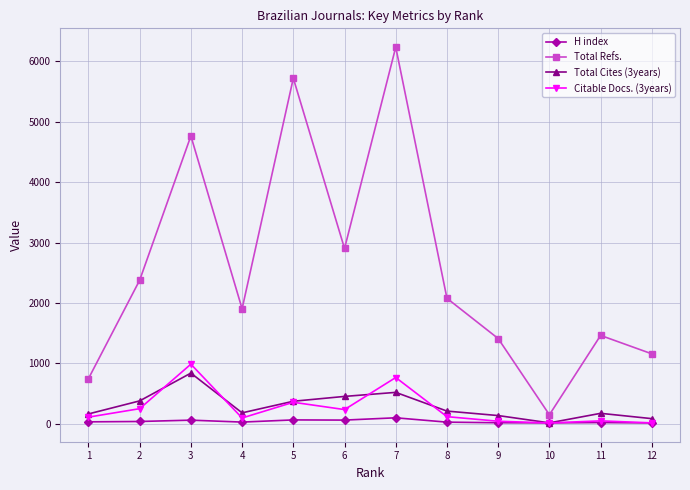

At which category does Citable Docs. (3years) reach its first local valley?

4